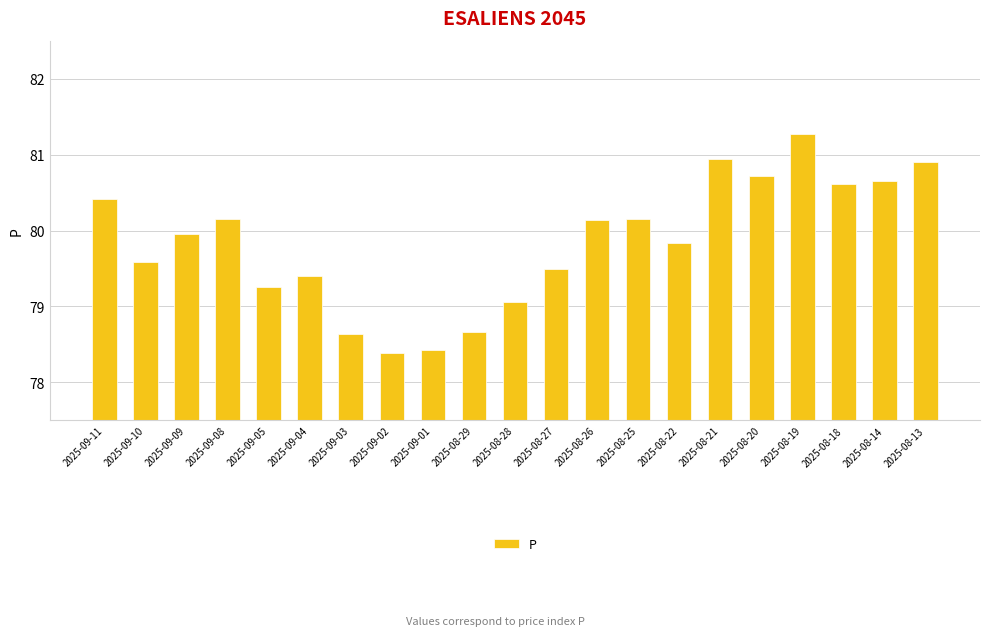

What is the sum of all values?

1676.7